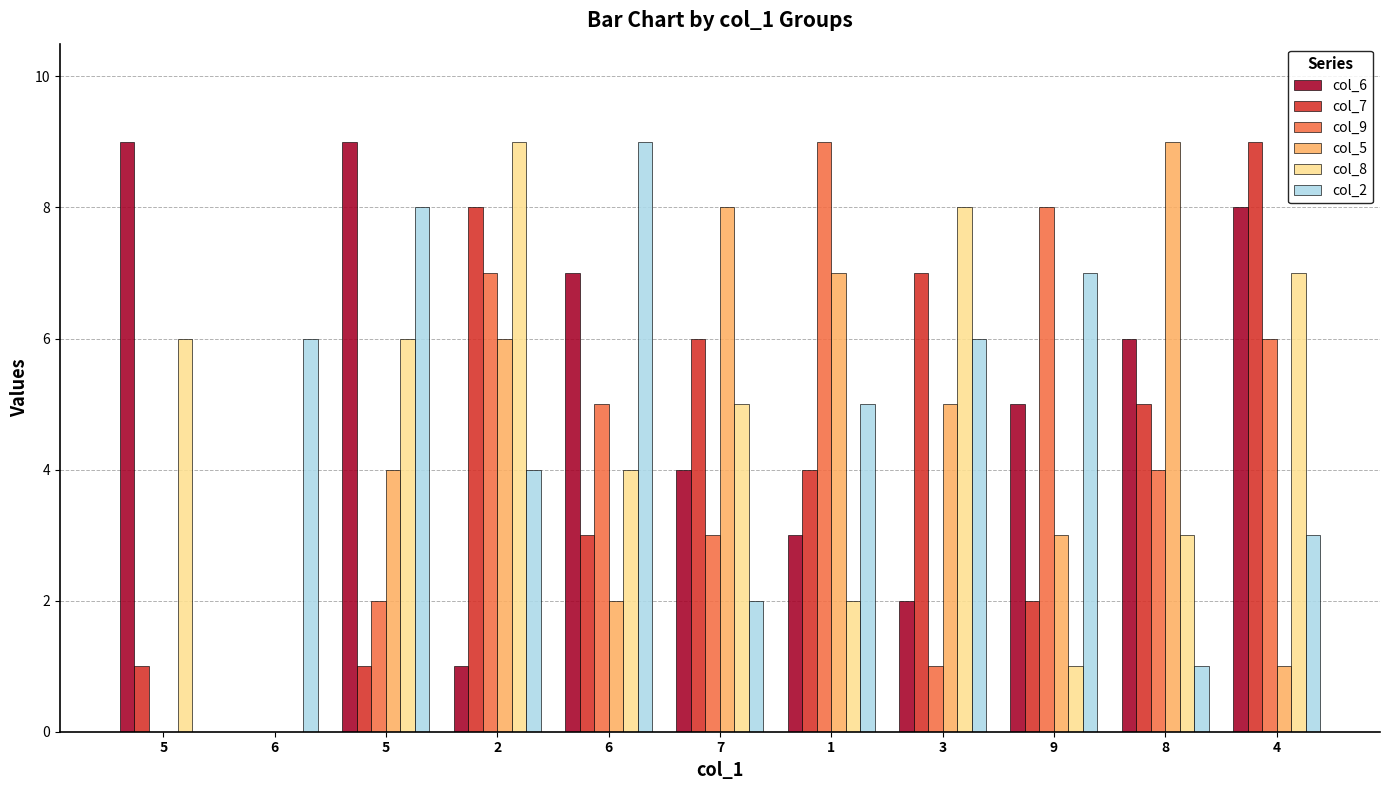

How many distinct data groups are displayed?

6